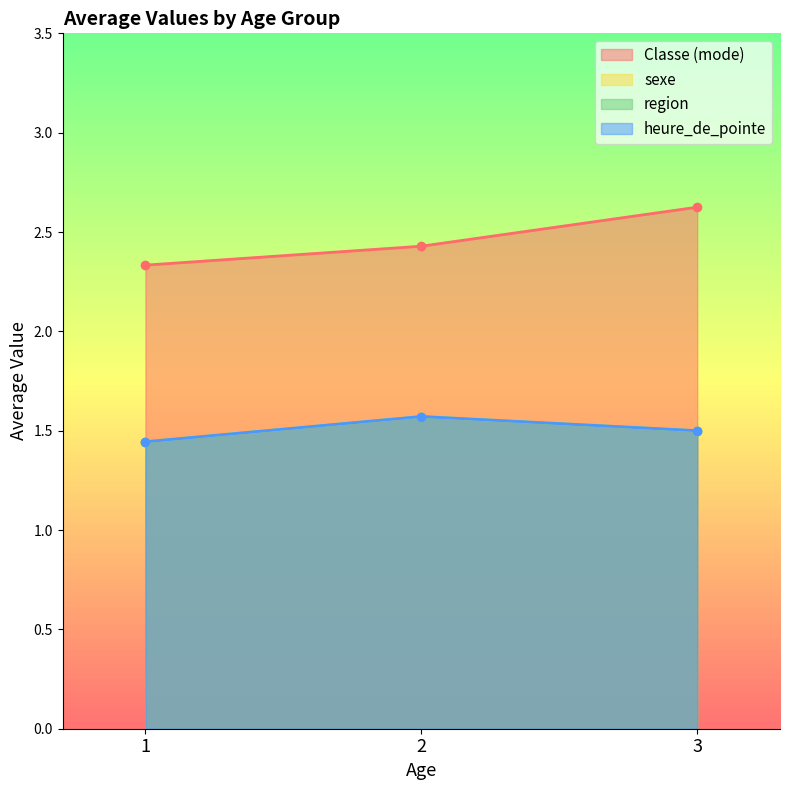

What is the difference between the maximum and minimum values in the sexe series?

0.2